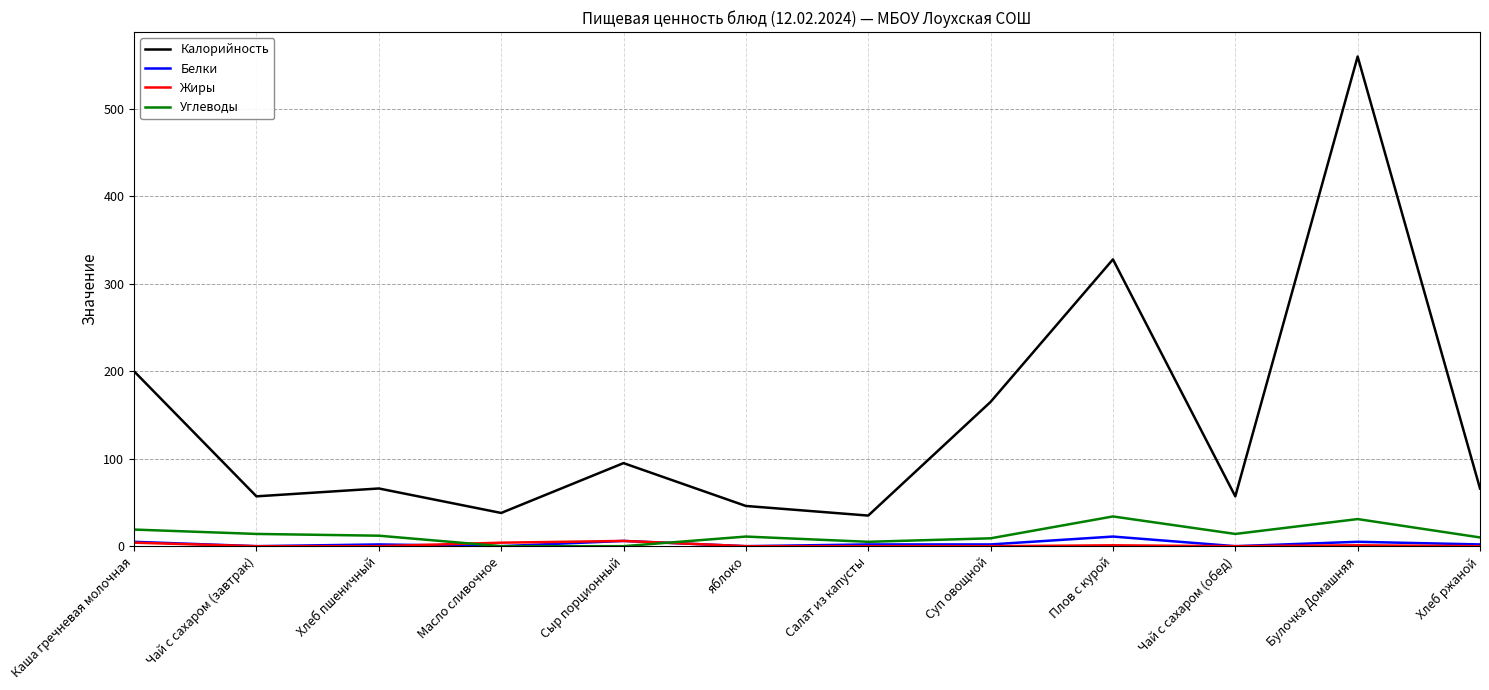

True or false: Жиры and Калорийность intersect in this chart.

False